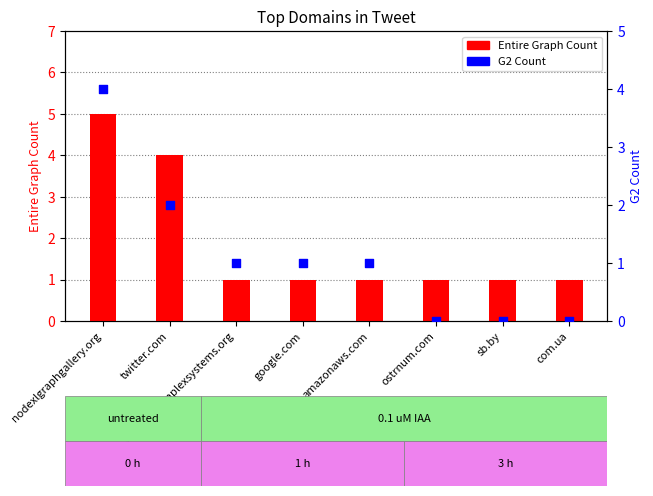

Which series has the largest Y range (max minus min)?

Entire Graph Count